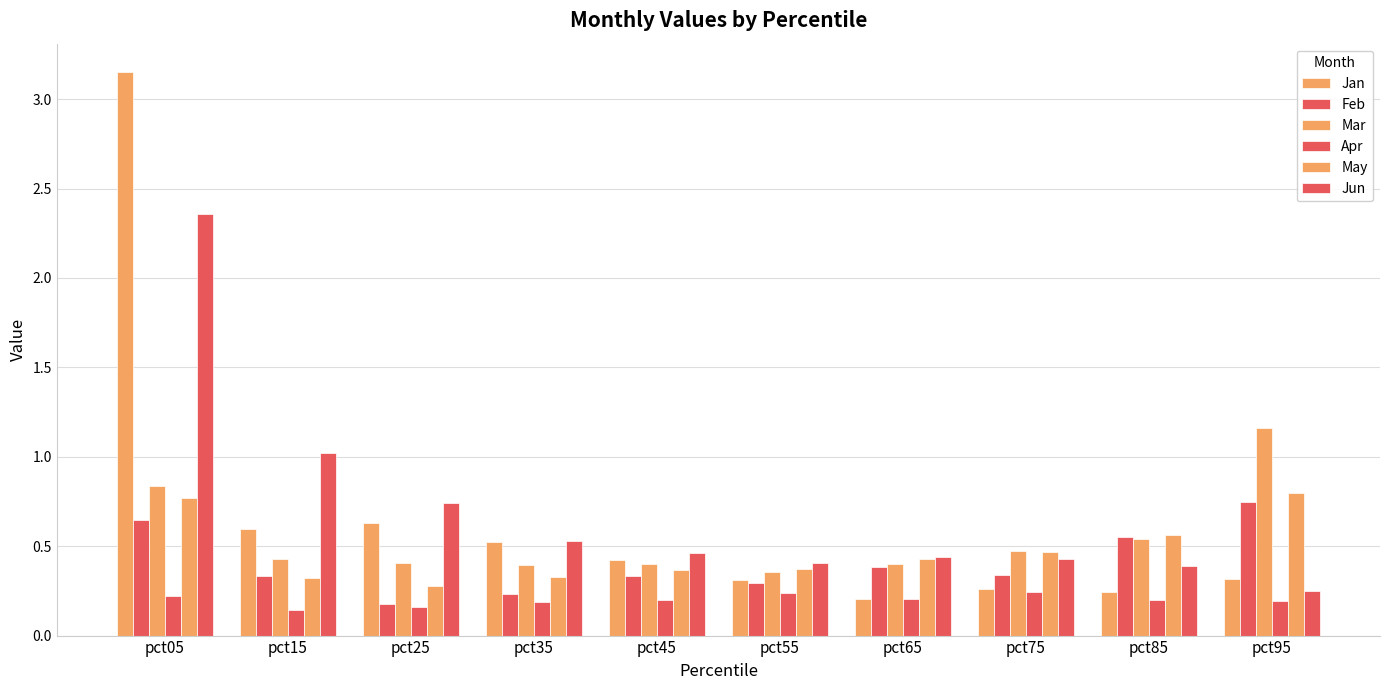

How many bars are there in total?

60